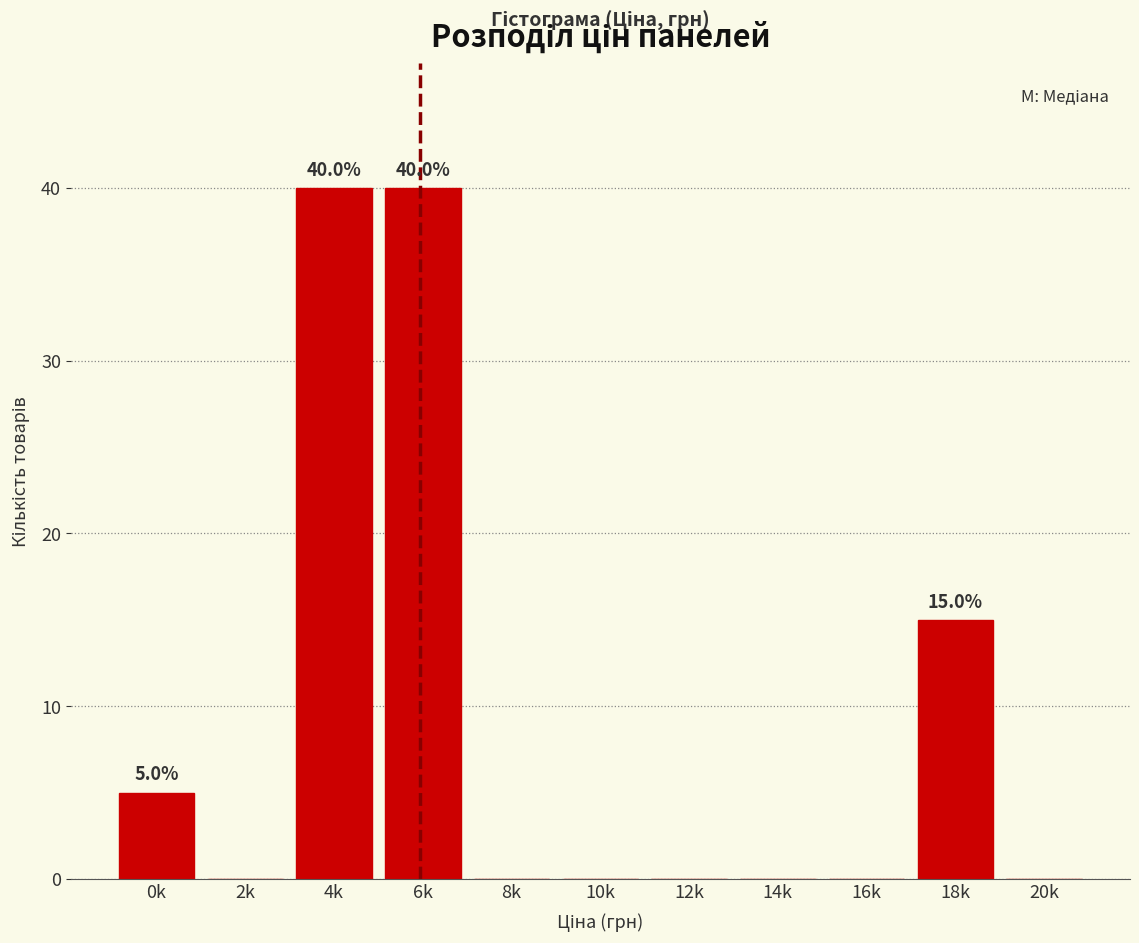

Reading left to right, what are all the values shown in this chart?

0k=5	2k=0	4k=40	6k=40	8k=0	10k=0	12k=0	14k=0	16k=0	18k=15	20k=0